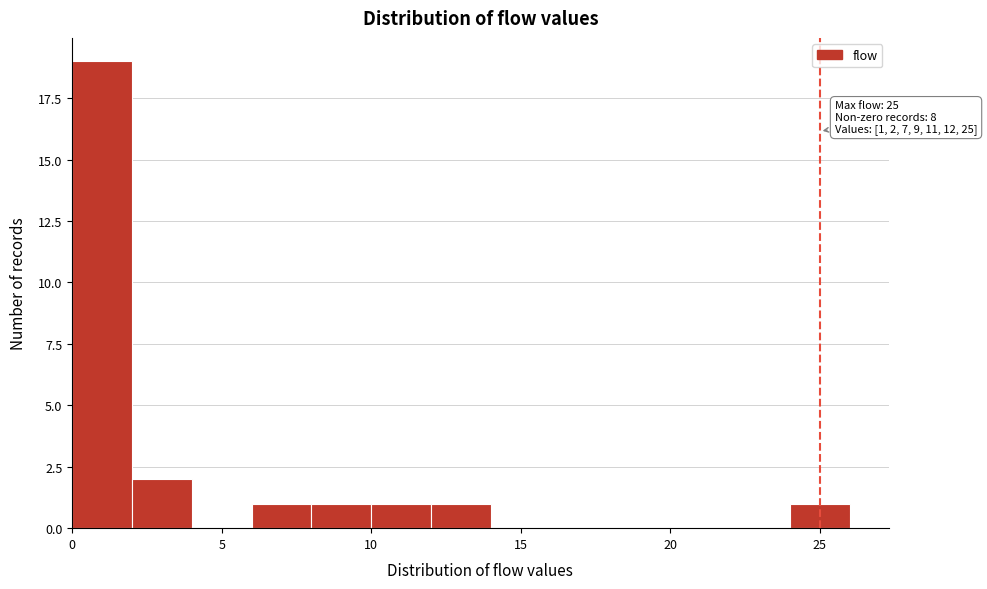

Which range on the x-axis has the tallest bar?

0 to 2